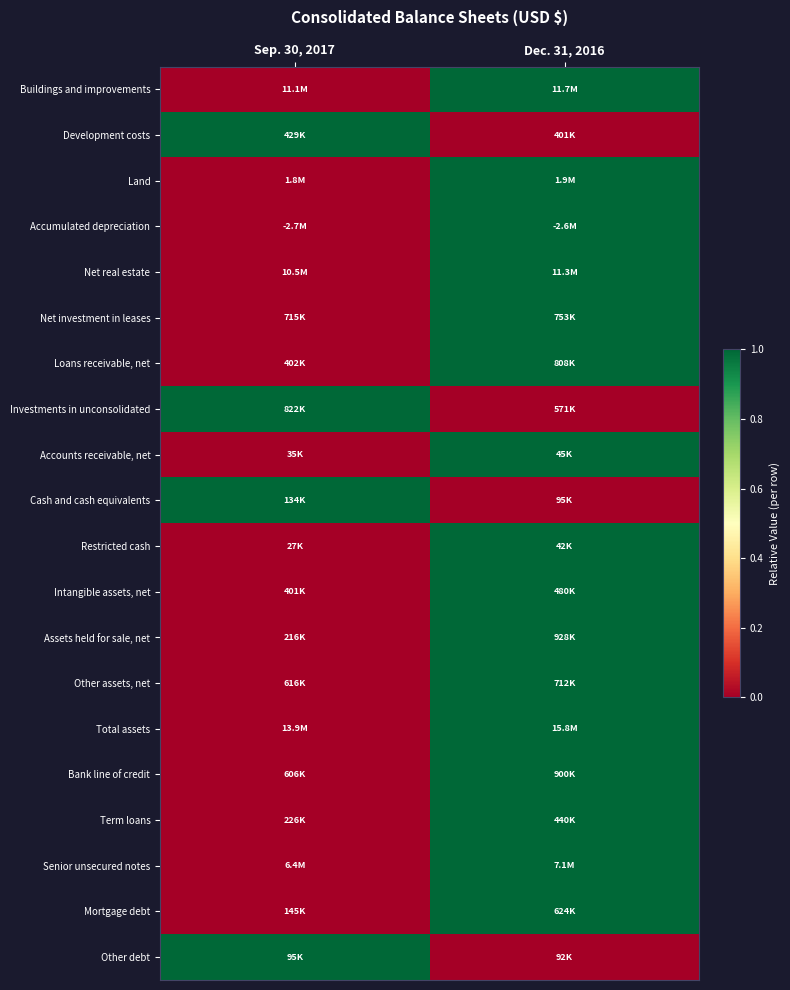

How many distinct data groups are displayed?

20